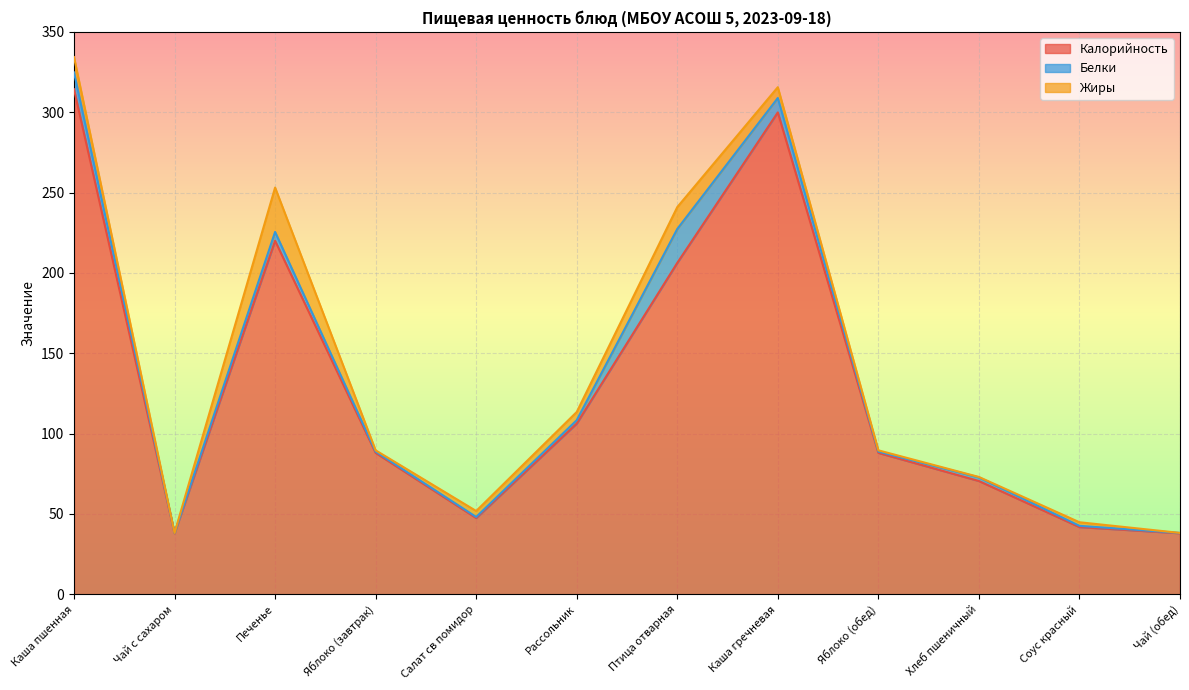

What is the sum of all Белки values?

53.9